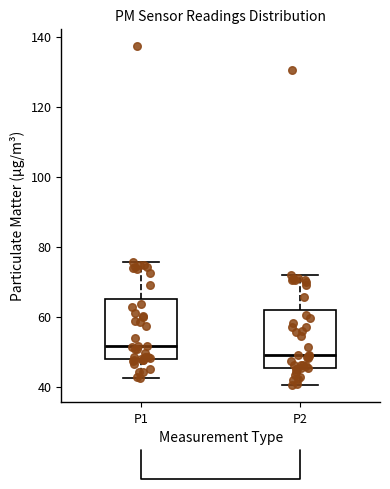

Which box's median line is the highest?

P1